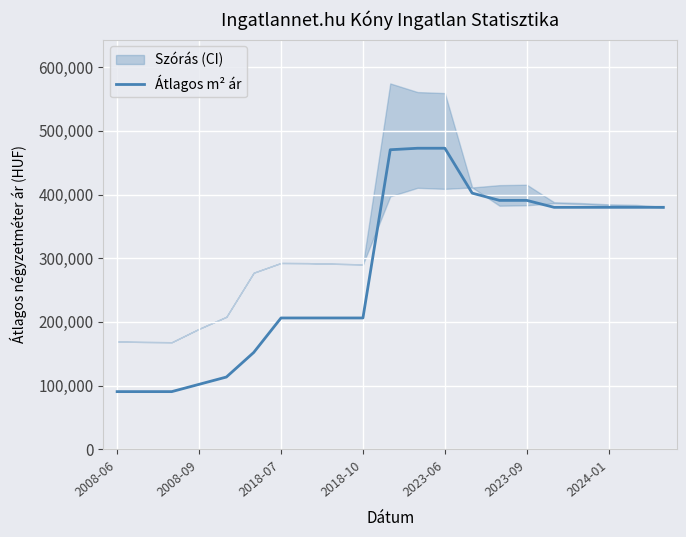

Reading left to right, transcribe all the data shown in this chart.

90666	90666	90666	102111	113555	152083	206250	206250	206250	206250	470251	472604	472604	402173	390760	390760	379890	379890	379890	379890	379890